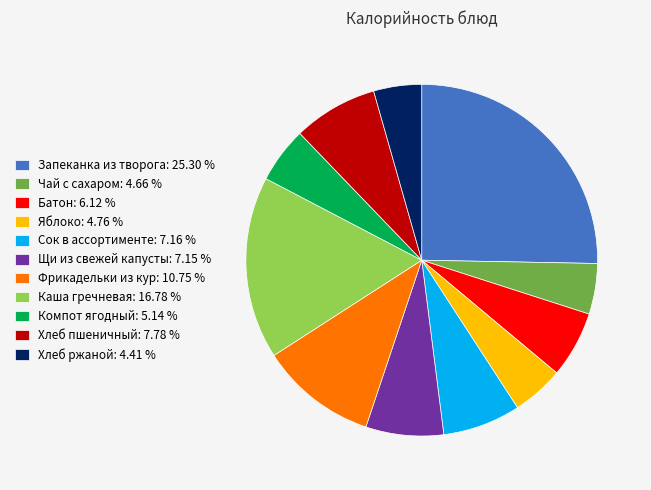

Approximately how many times larger is the value at Батон: 6.12 % compared to Яблоко: 4.76 %?

1.3